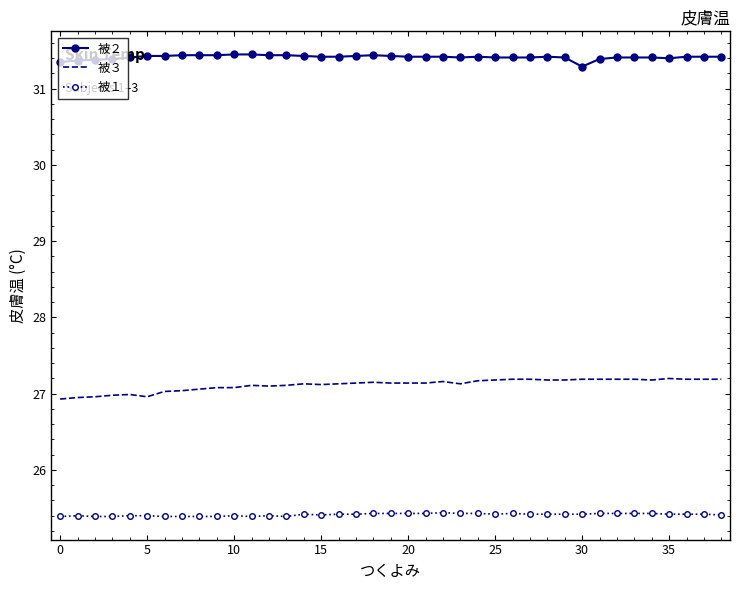

Count the number of data series in this chart.

3